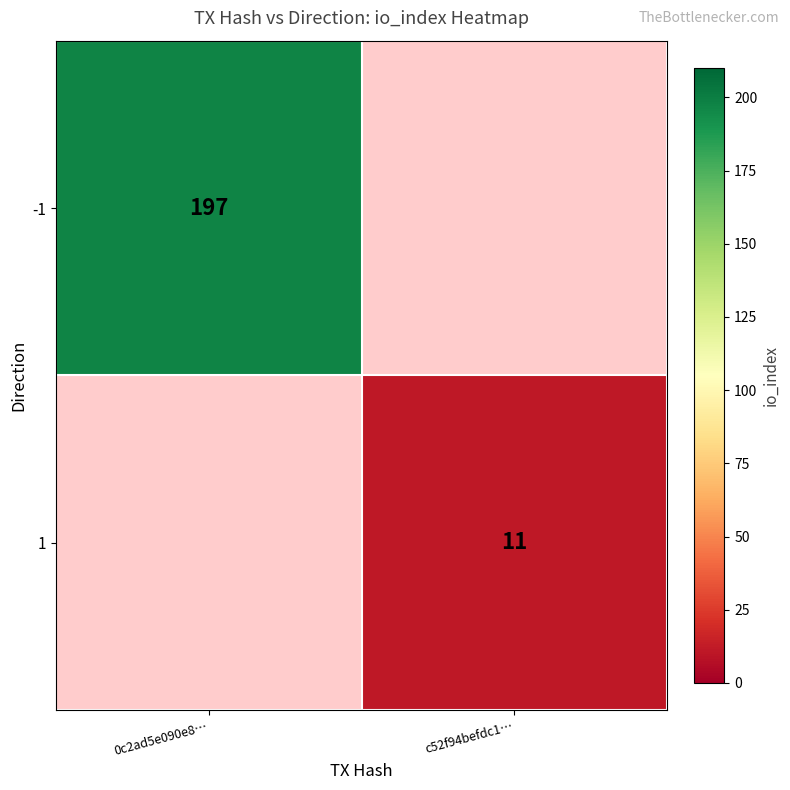

The -1 series shows 197 at 0c2ad5e090e8…. True or false?

True